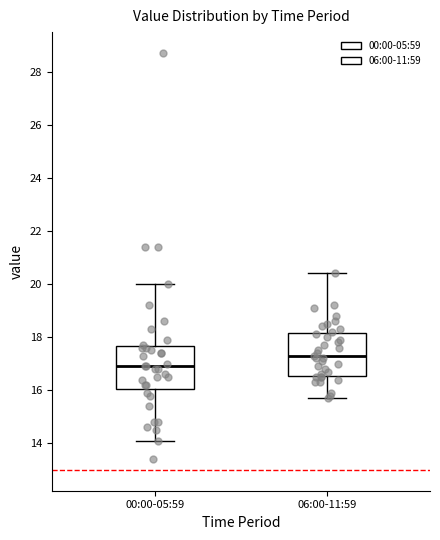

Which box has the lowest median line?

00:00-05:59